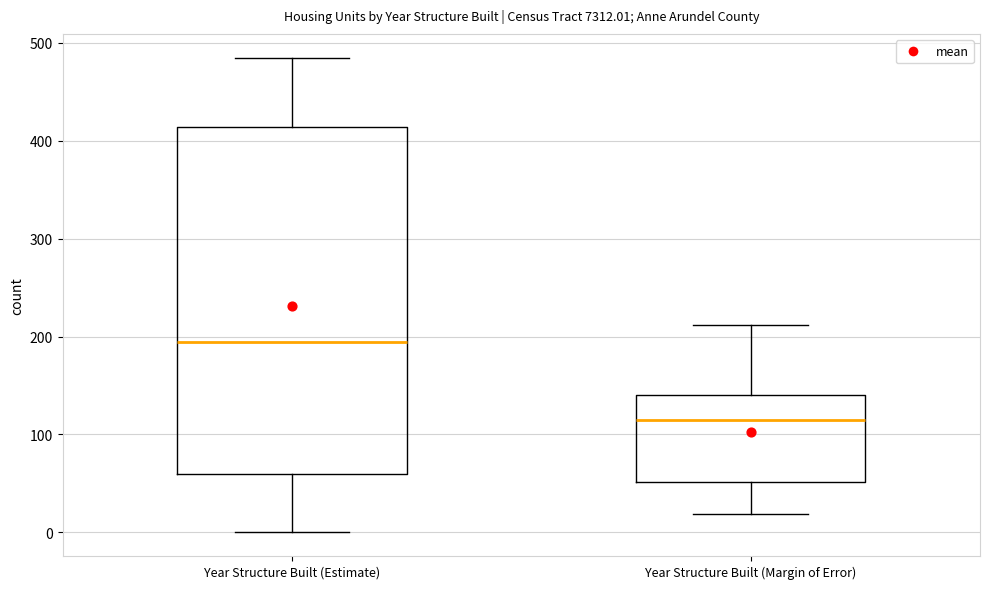

Where is the upper edge of the box for Year Structure Built (Margin of Error) on the y-axis? The values are not printed on the chart, so give them approximately, as read against the axis.

140